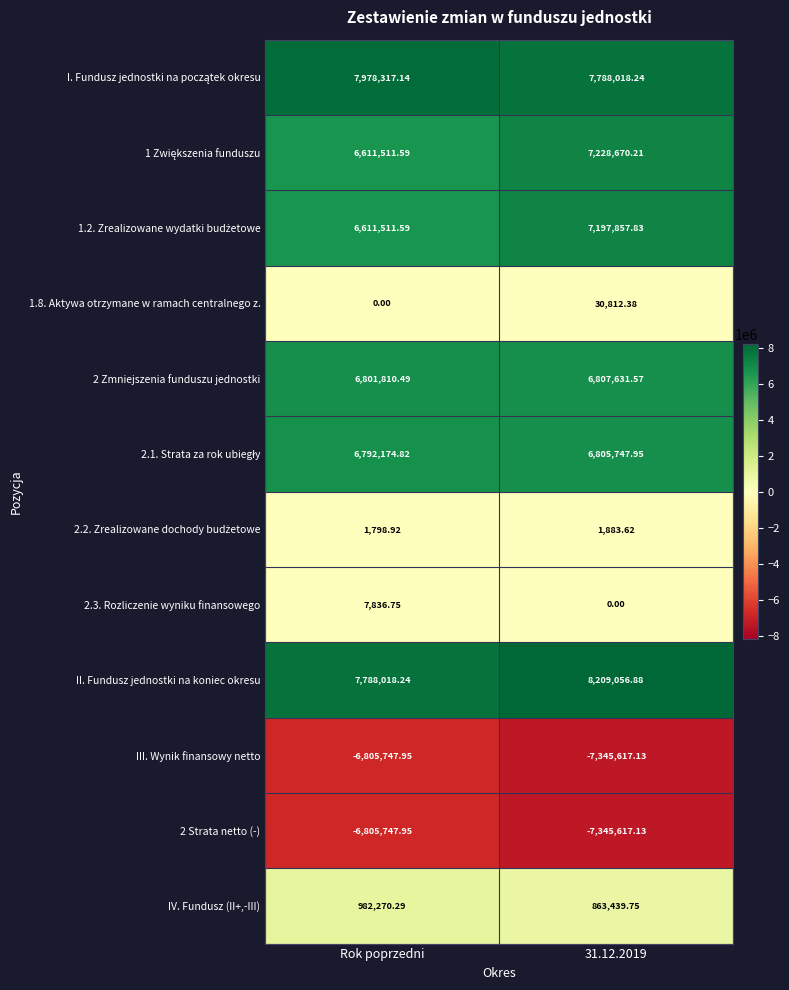

Which series has the largest total across all categories?

II. Fundusz jednostki na koniec okresu